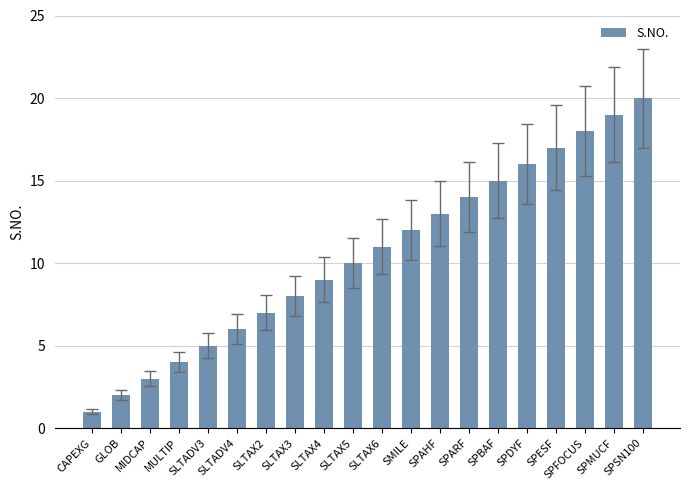

What is the change in value from MULTIP to SMILE?

+8